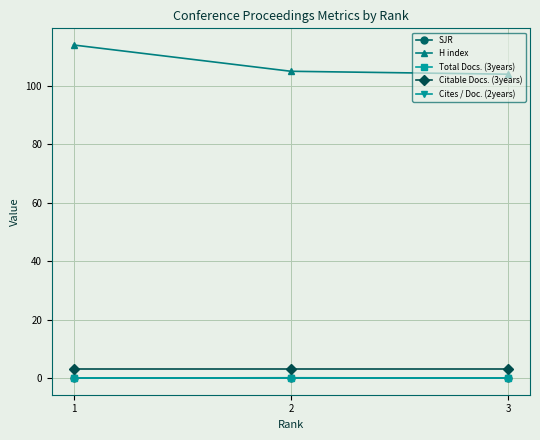

Is this an area chart (filled region under the line)?

No